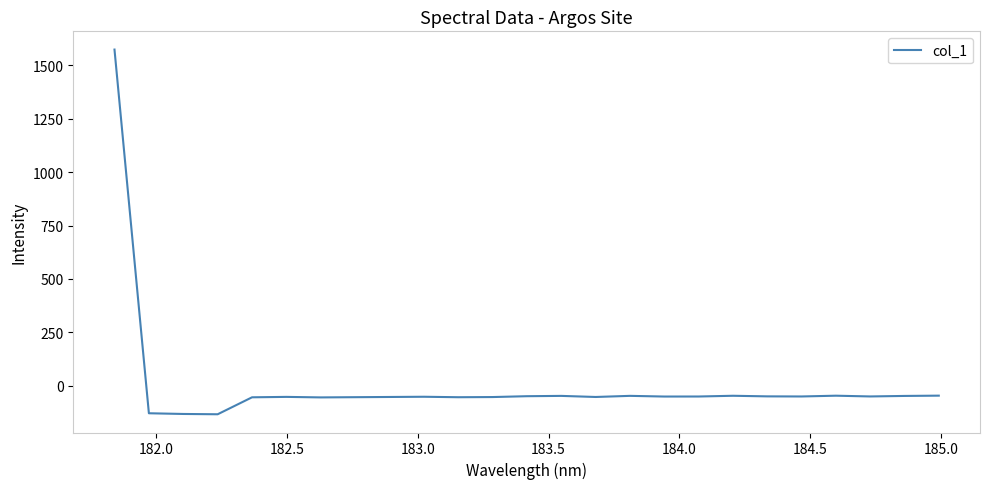

What is the sum of all values?

129.5